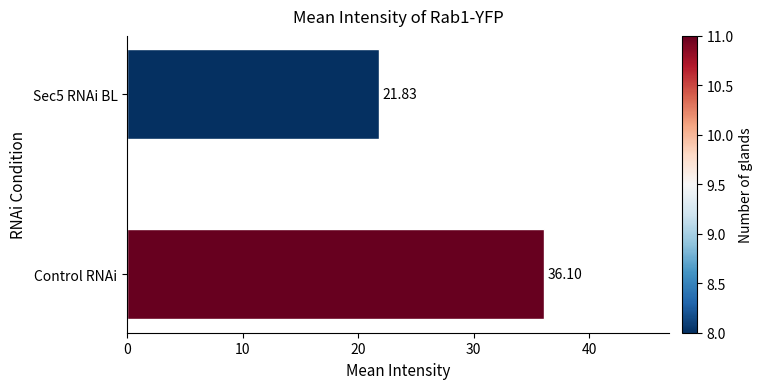

List the labels in order of value, smallest first.

Sec5 RNAi BL, Control RNAi